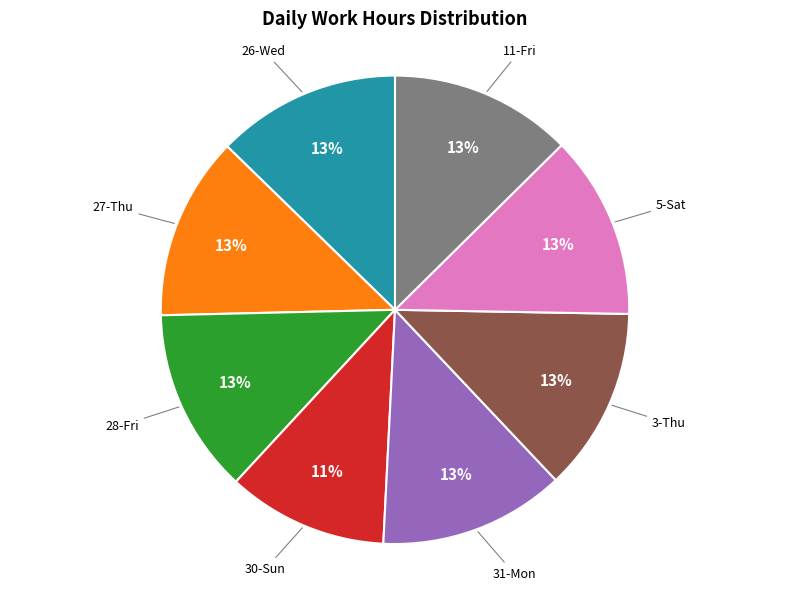

Does any single category account for the majority?

No